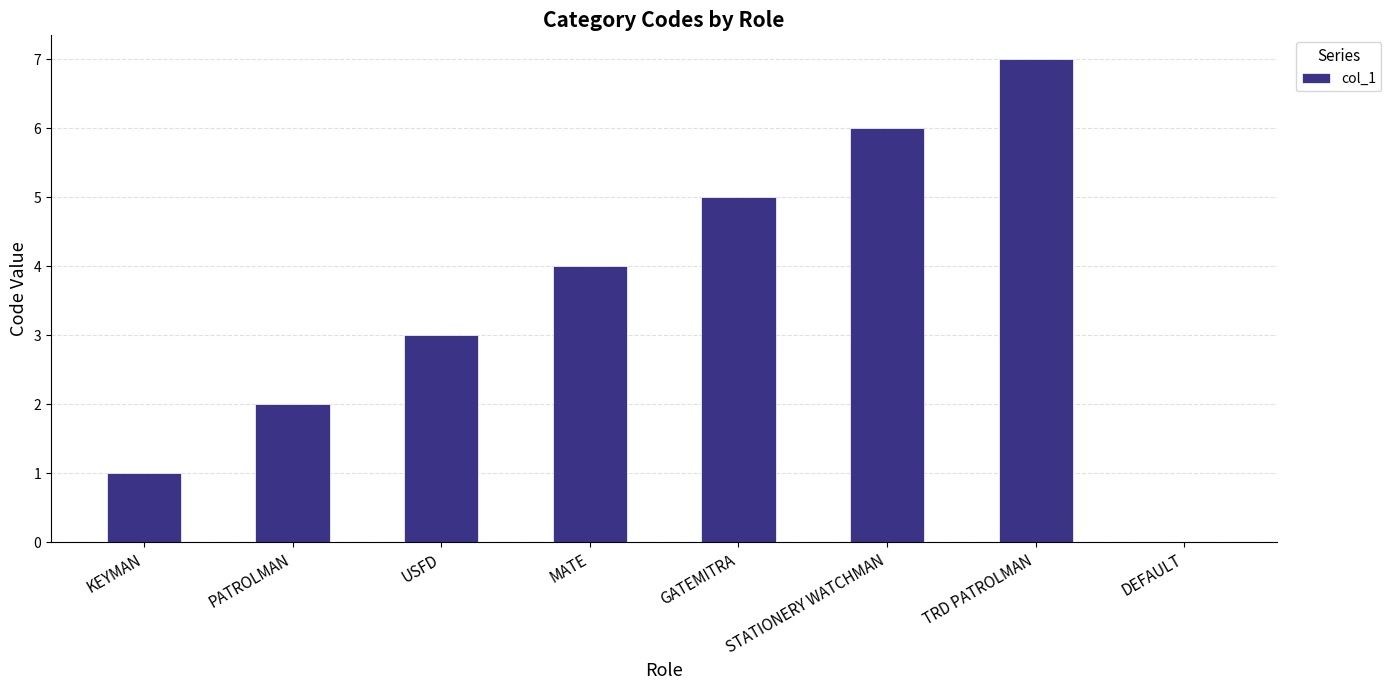

What is the maximum value shown in the chart?

7